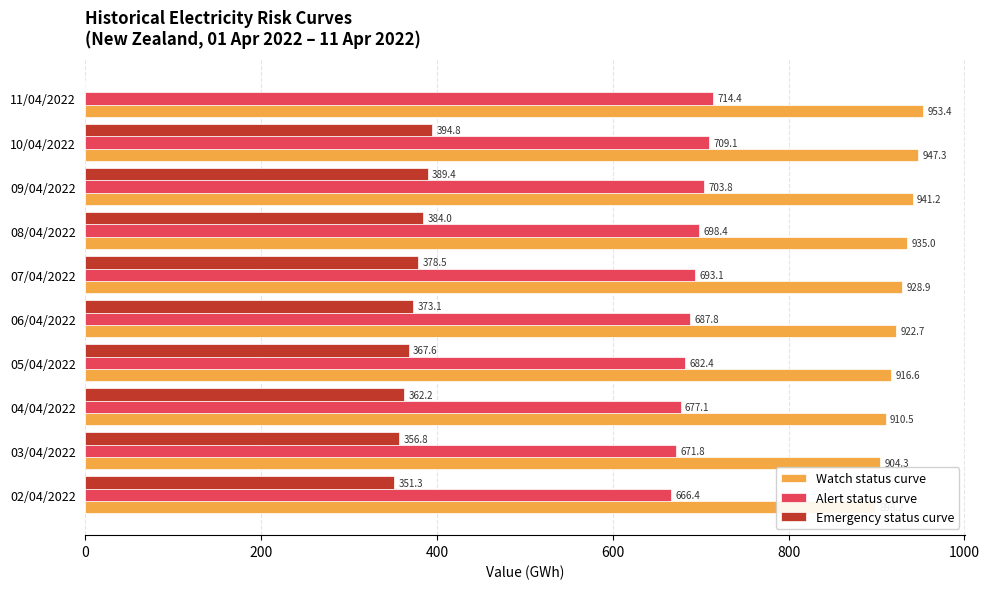

Reading left to right, list all the values displayed in this chart.

Watch status curve: 898.2	904.3	910.5	916.6	922.7	928.9	935.0	941.2	947.3	953.4
Alert status curve: 666.4	671.8	677.1	682.4	687.8	693.1	698.4	703.8	709.1	714.4
Emergency status curve: 351.3	356.8	362.2	367.6	373.1	378.5	384.0	389.4	394.8	0.0